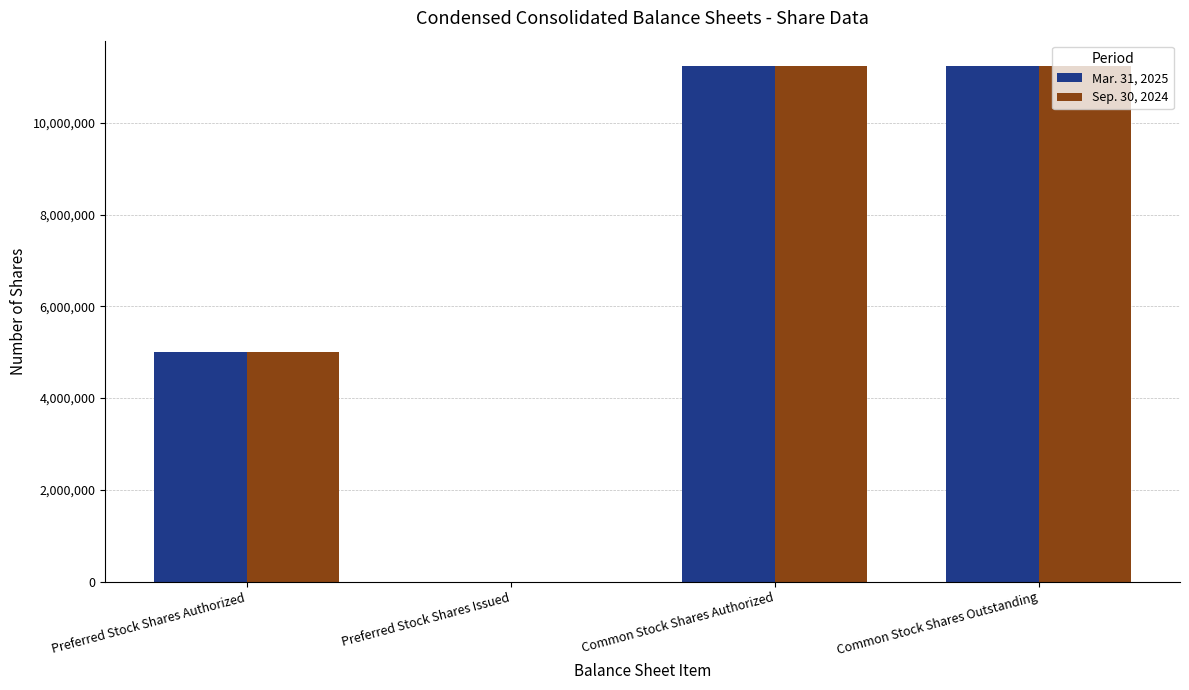

What is the maximum value shown in the chart?

11229520